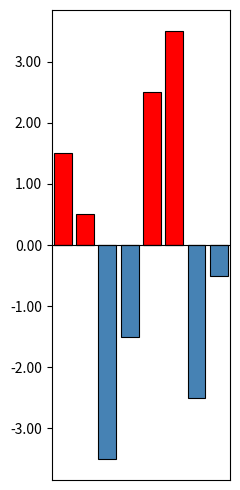

How many groups of bars are there?

8